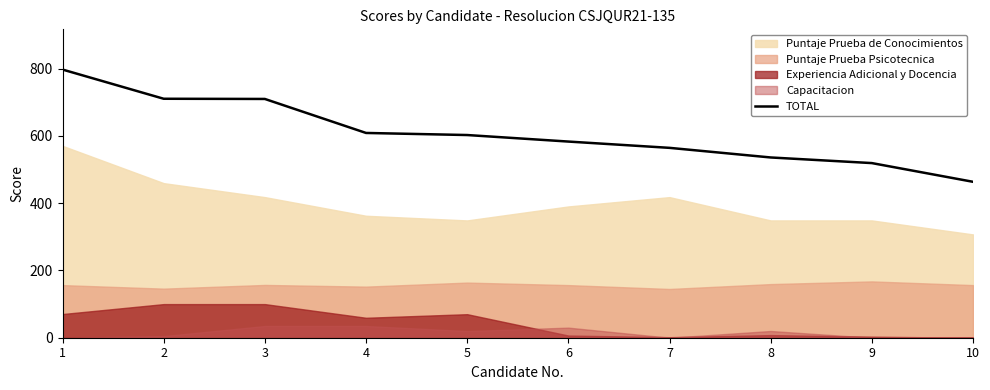

Where does the data first go above 602?

1